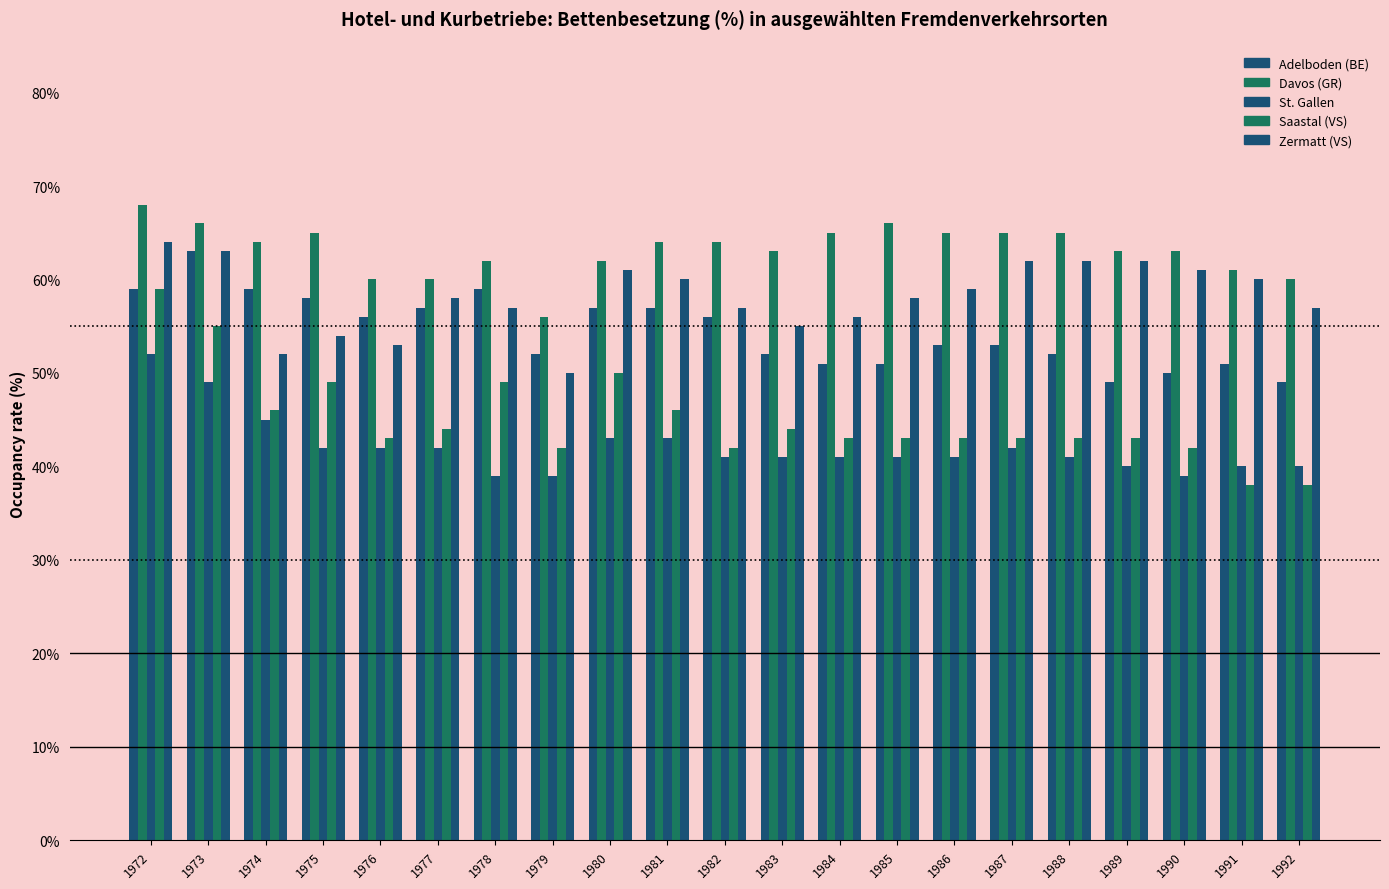

At which category is the sum across all series the highest?

1972